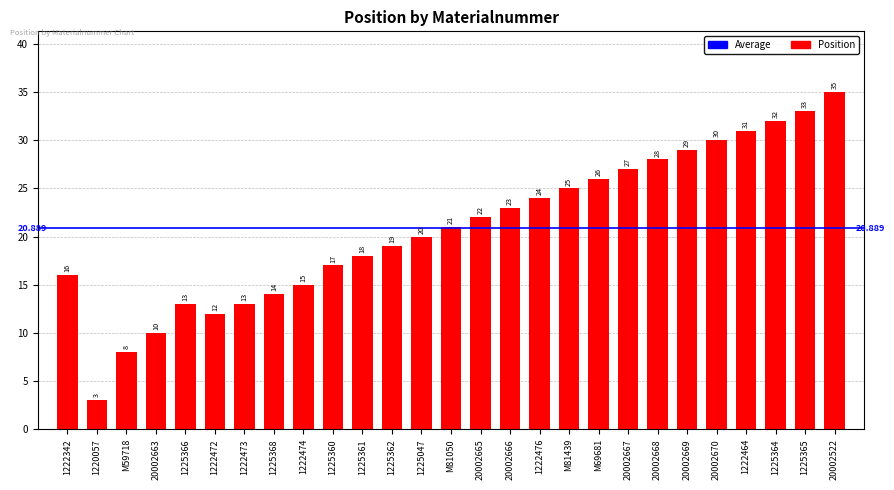

At which label is the value closest to 19?

1225362